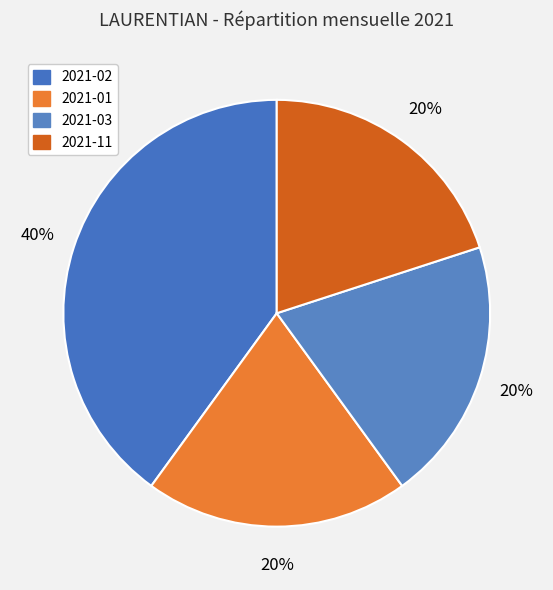

Is it true that 2021-03 is 20% of the pie?

True